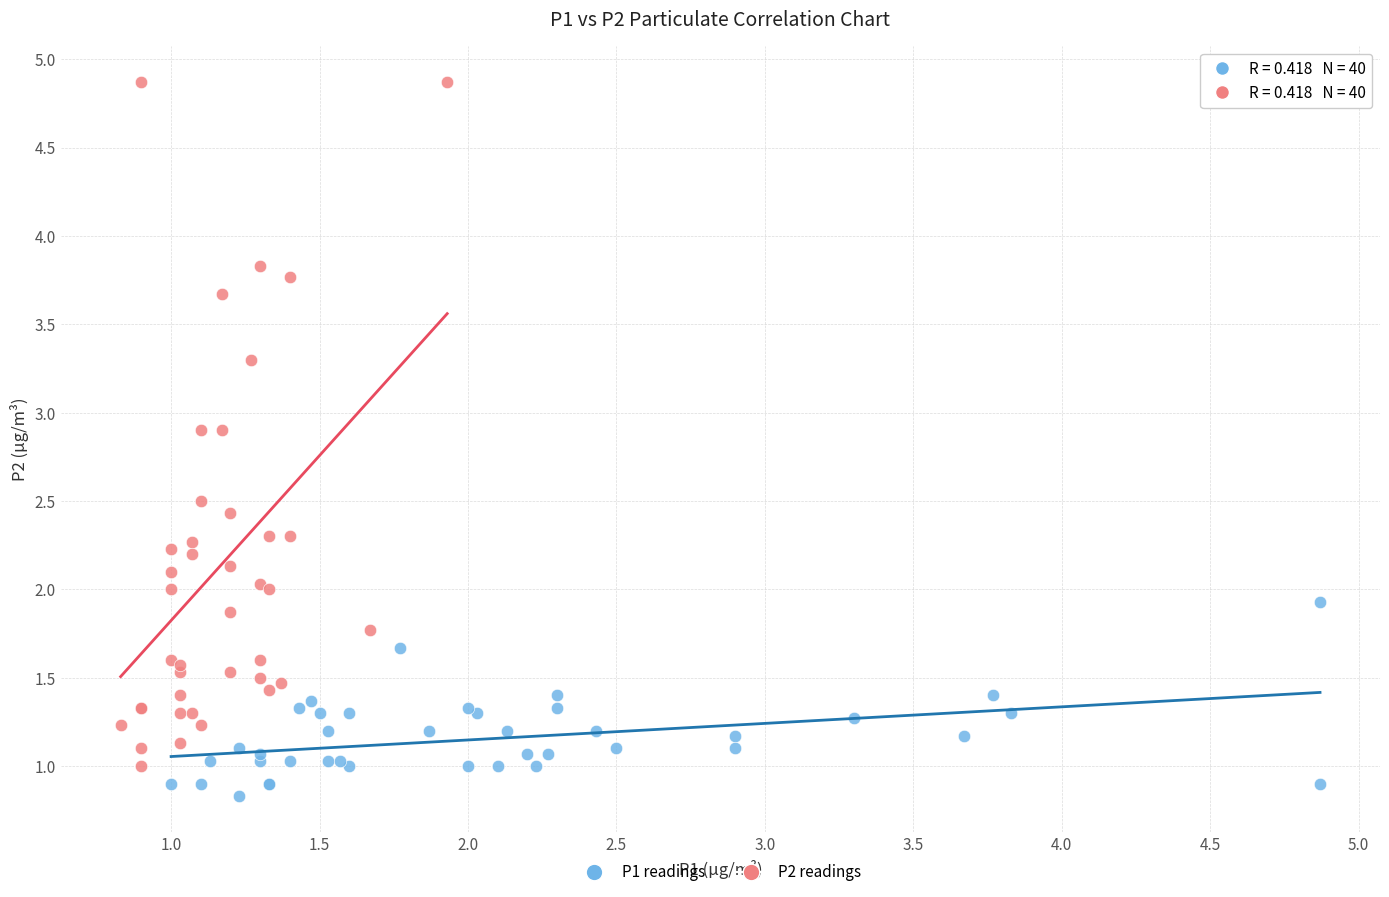

Which series contains the highest Y value?

P2 readings